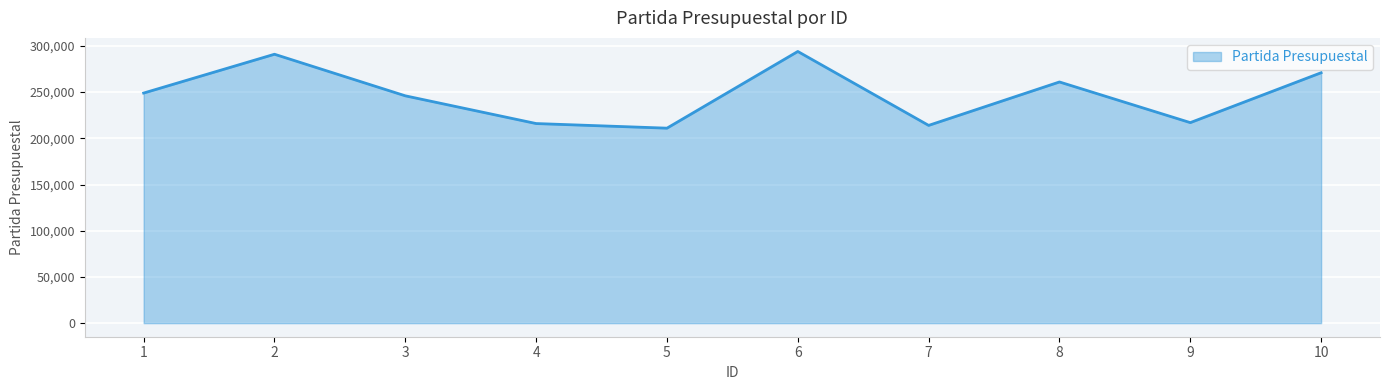

What is the greatest value displayed?

294001